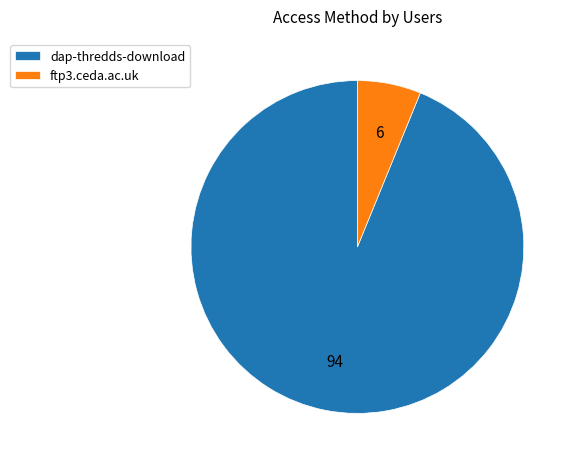

How many slices are in this pie chart?

2